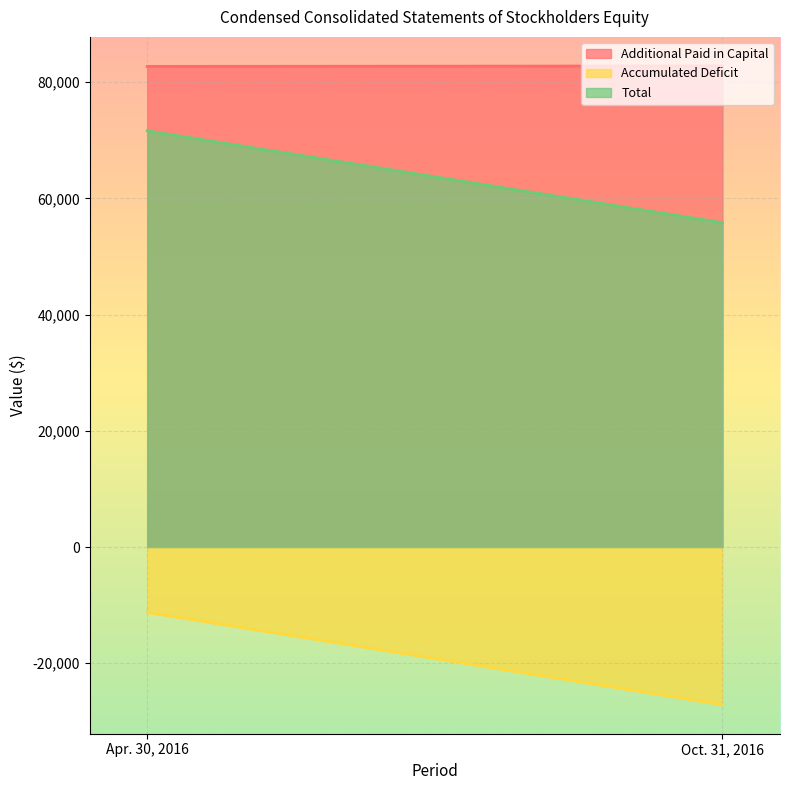

At which category is the sum across all series the highest?

Apr. 30, 2016